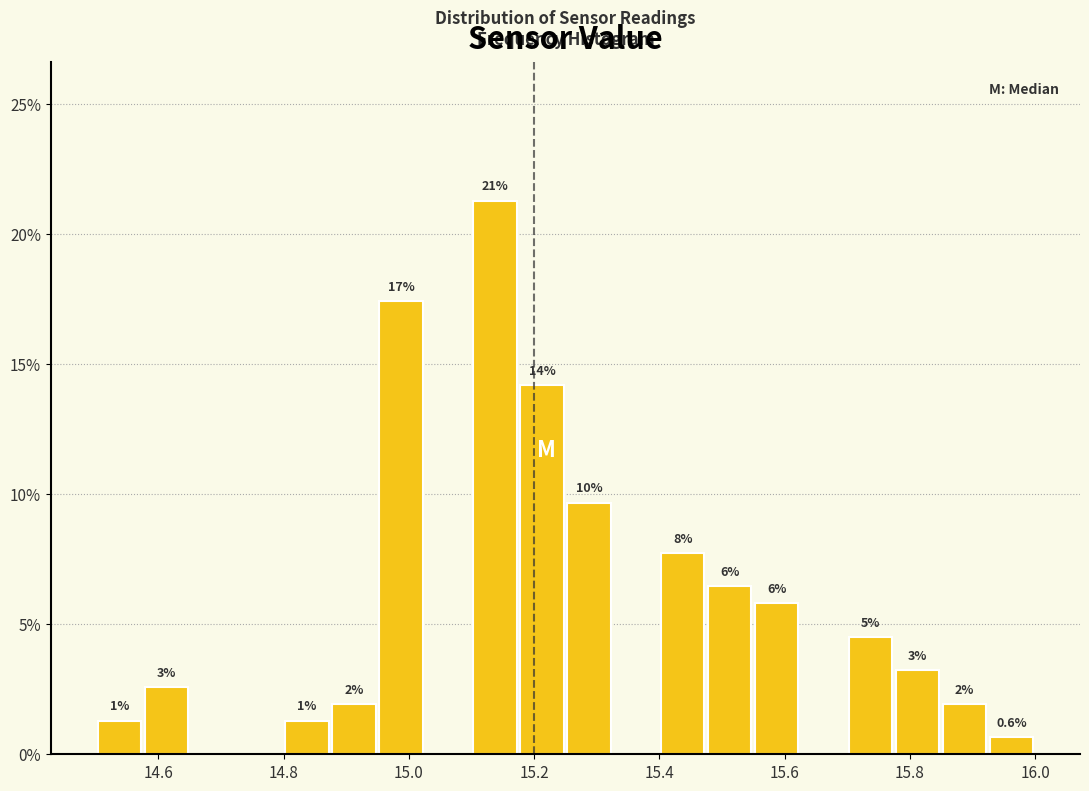

Around what value on the x-axis is the tallest bar? Give the approximate position of its centre, as read against the axis.

15.14